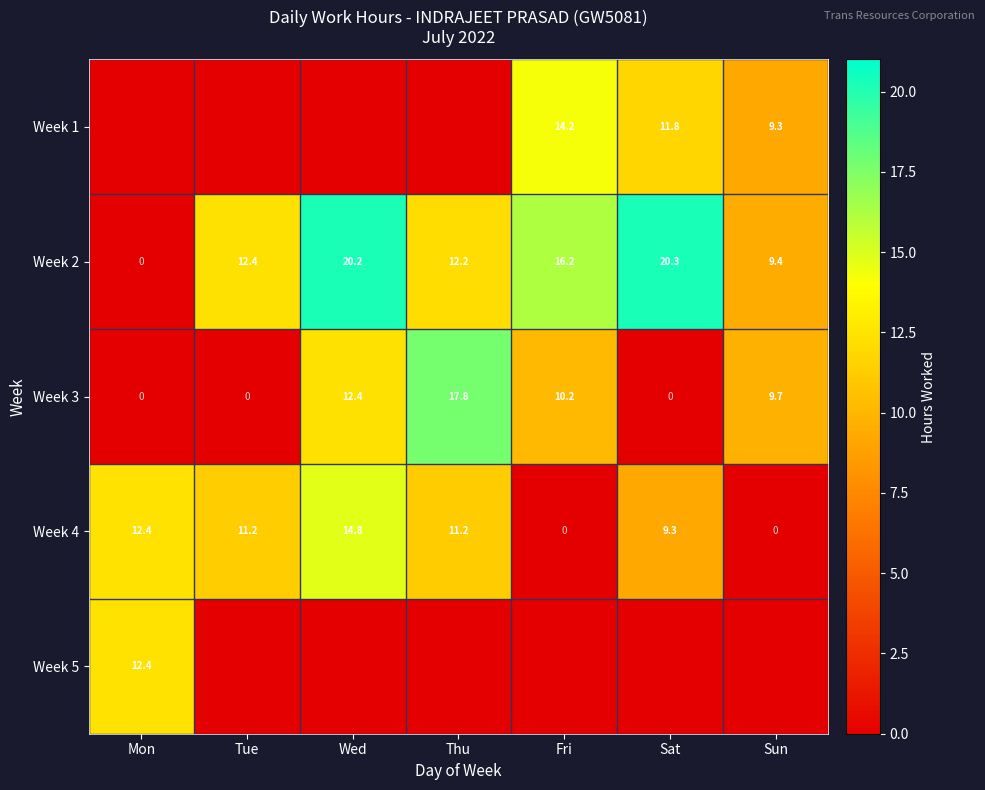

Count the number of data series in this chart.

5